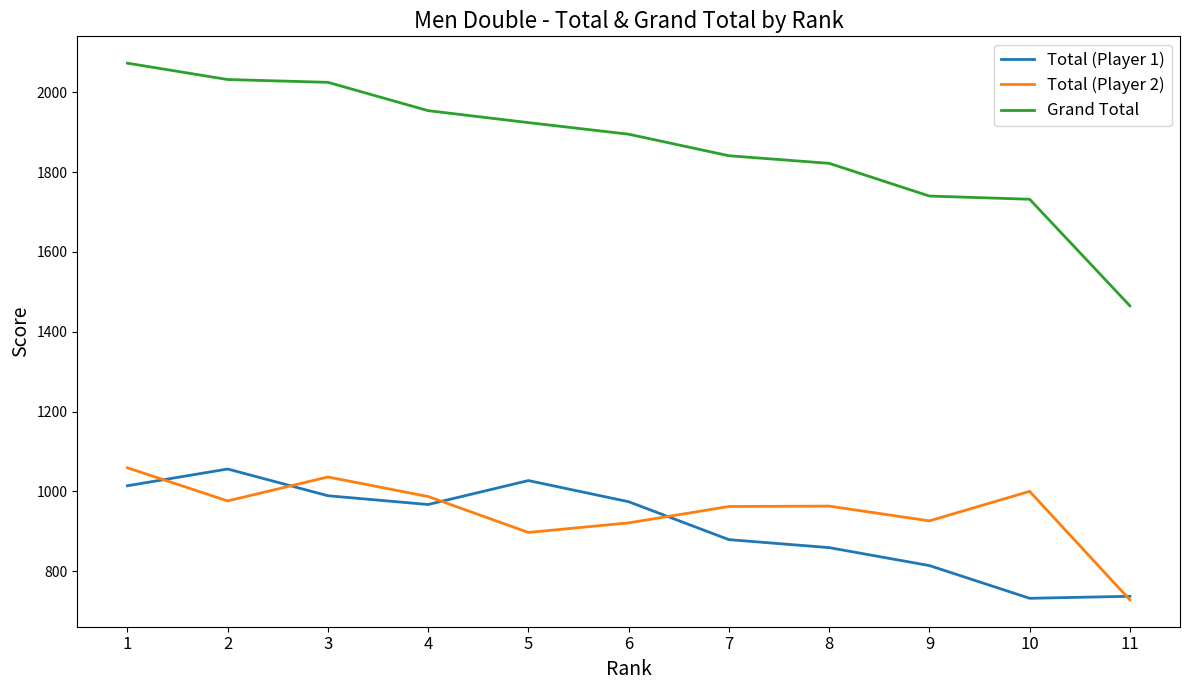

True or false: Total (Player 1) and Grand Total intersect in this chart.

False